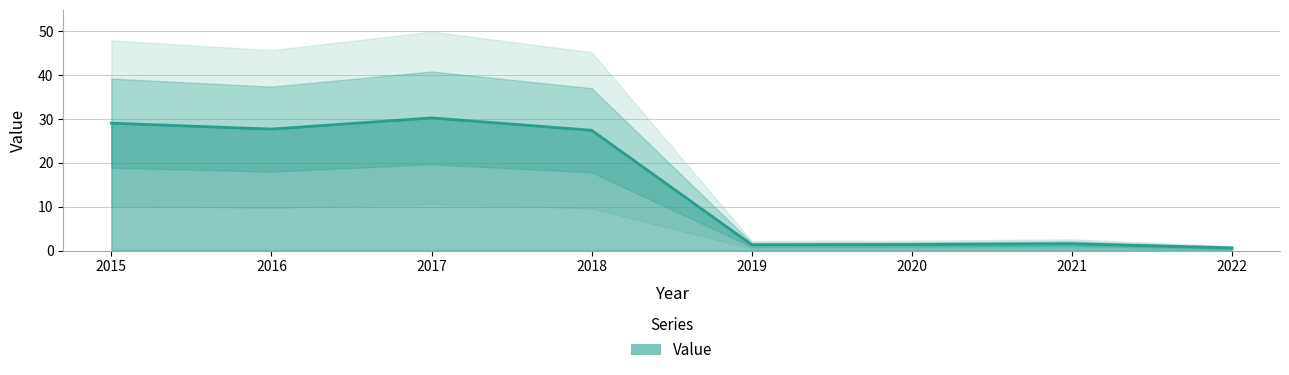

How many series are shown in this chart?

1